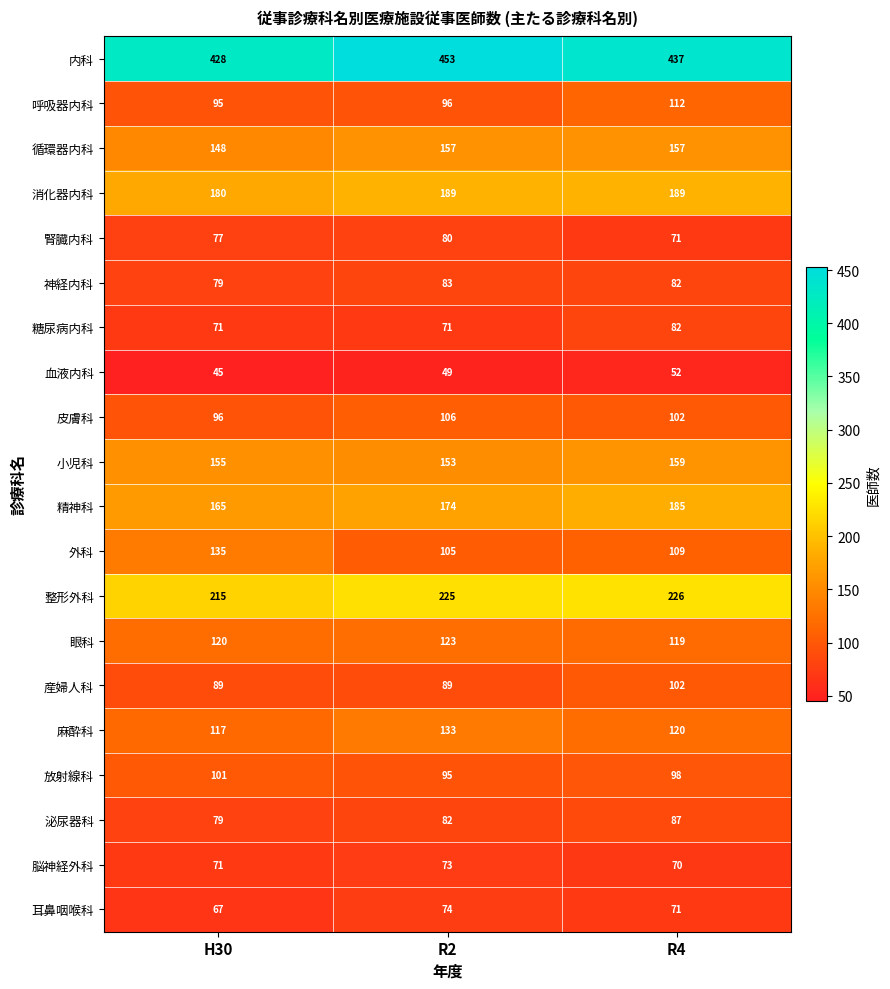

At R2, list the series in order from smallest to largest.

血液内科, 糖尿病内科, 脳神経外科, 耳鼻咽喉科, 腎臓内科, 泌尿器科, 神経内科, 産婦人科, 放射線科, 呼吸器内科, 外科, 皮膚科, 眼科, 麻酔科, 小児科, 循環器内科, 精神科, 消化器内科, 整形外科, 内科